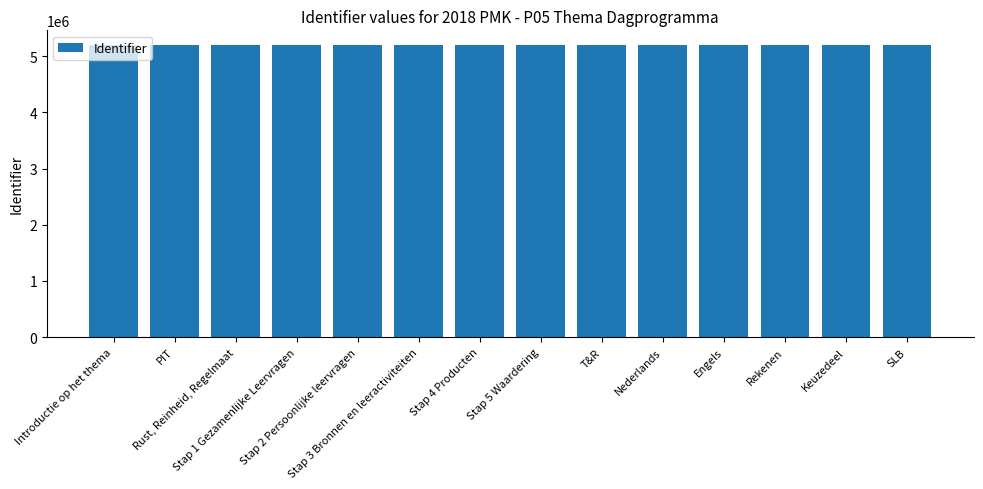

Rank the categories by value from lowest to highest.

Introductie op het thema, PIT, Rust, Reinheid, Regelmaat, Stap 1 Gezamenlijke Leervragen, Stap 2 Persoonlijke leervragen, Stap 3 Bronnen en leeractiviteiten, Stap 4 Producten, Stap 5 Waardering, T&R, Nederlands, Engels, Rekenen, Keuzedeel, SLB